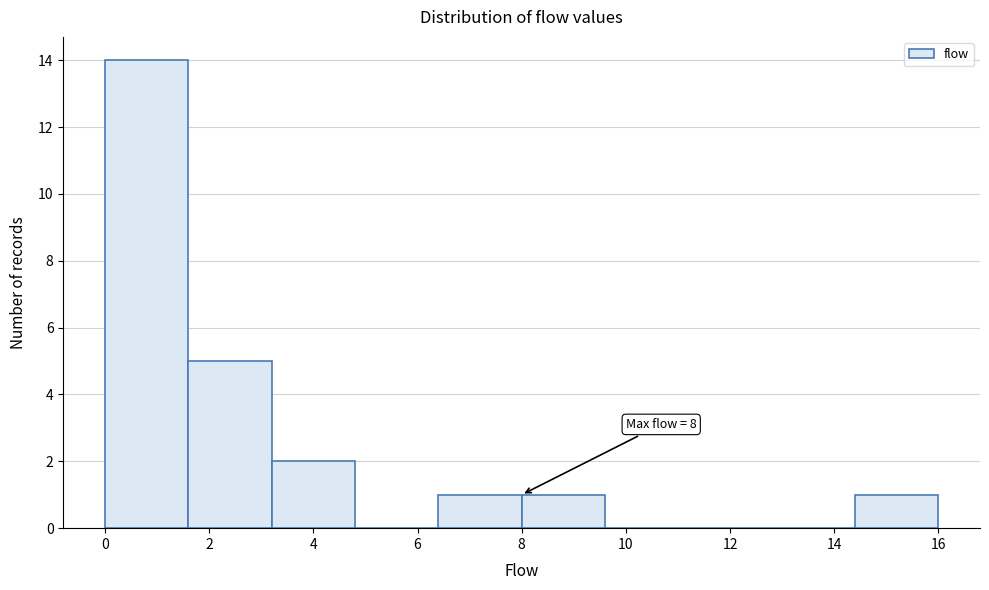

Over which range of the x-axis is the bar tallest?

0.0 to 1.6